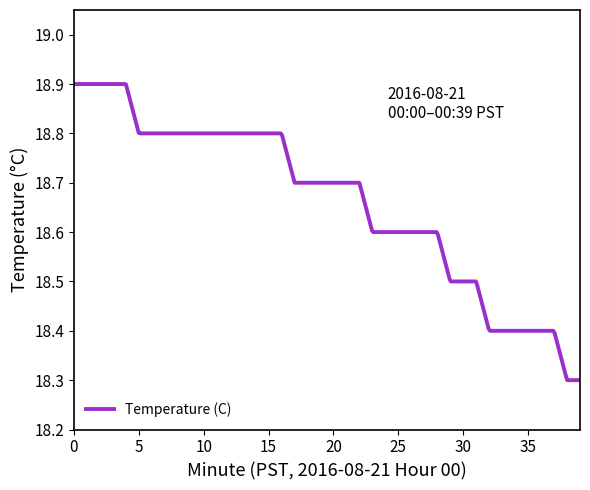

True or false: the data has more than 2 interior local peaks.

False